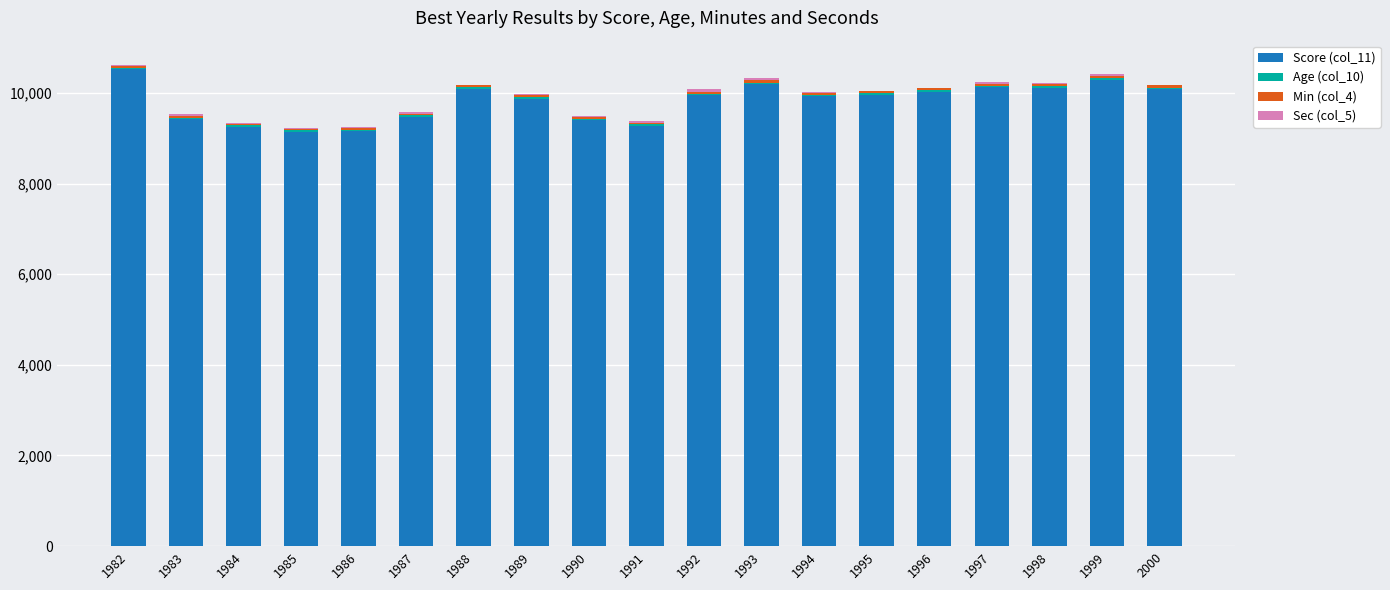

True or false: Score (col_11) has a value of 4265 at 1993.

False